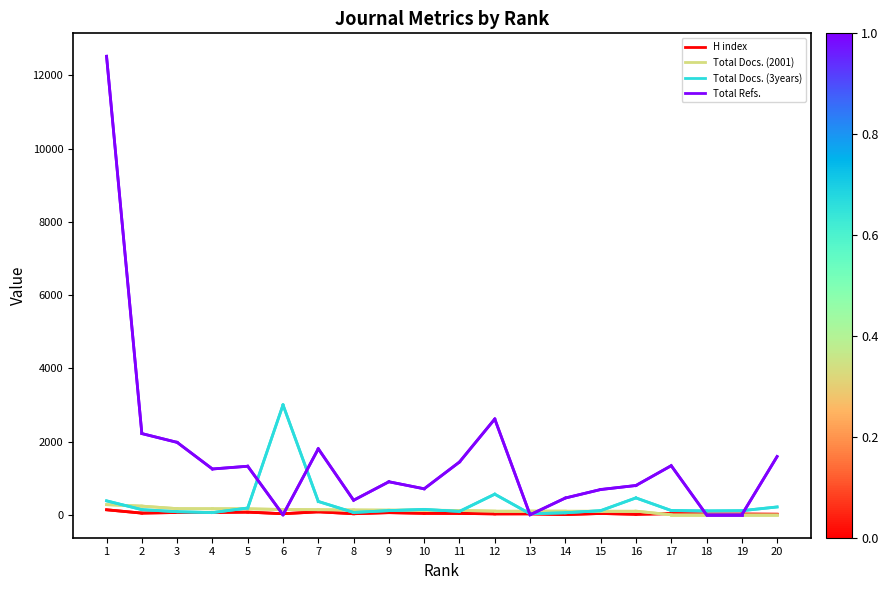

What is the difference between the second highest and second lowest values in the Total Docs. (2001) series?

237